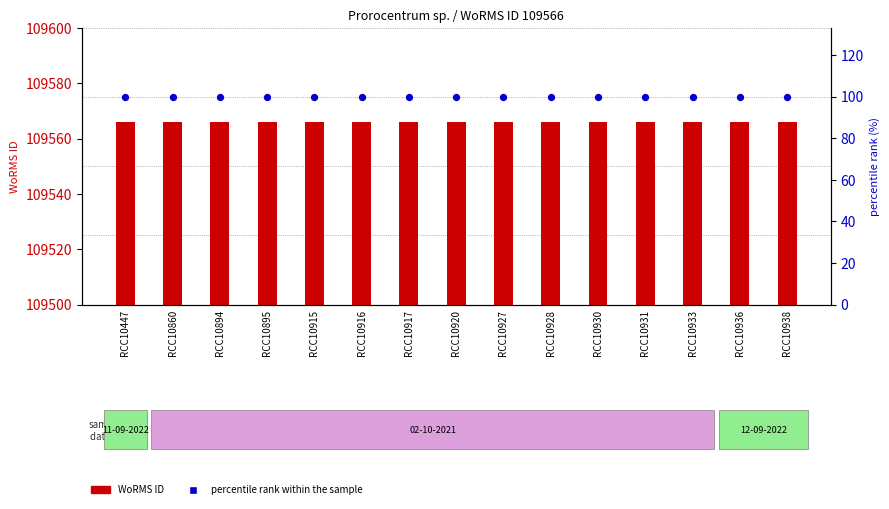

What are all the series names shown in the legend?

WoRMS ID, percentile rank within the sample